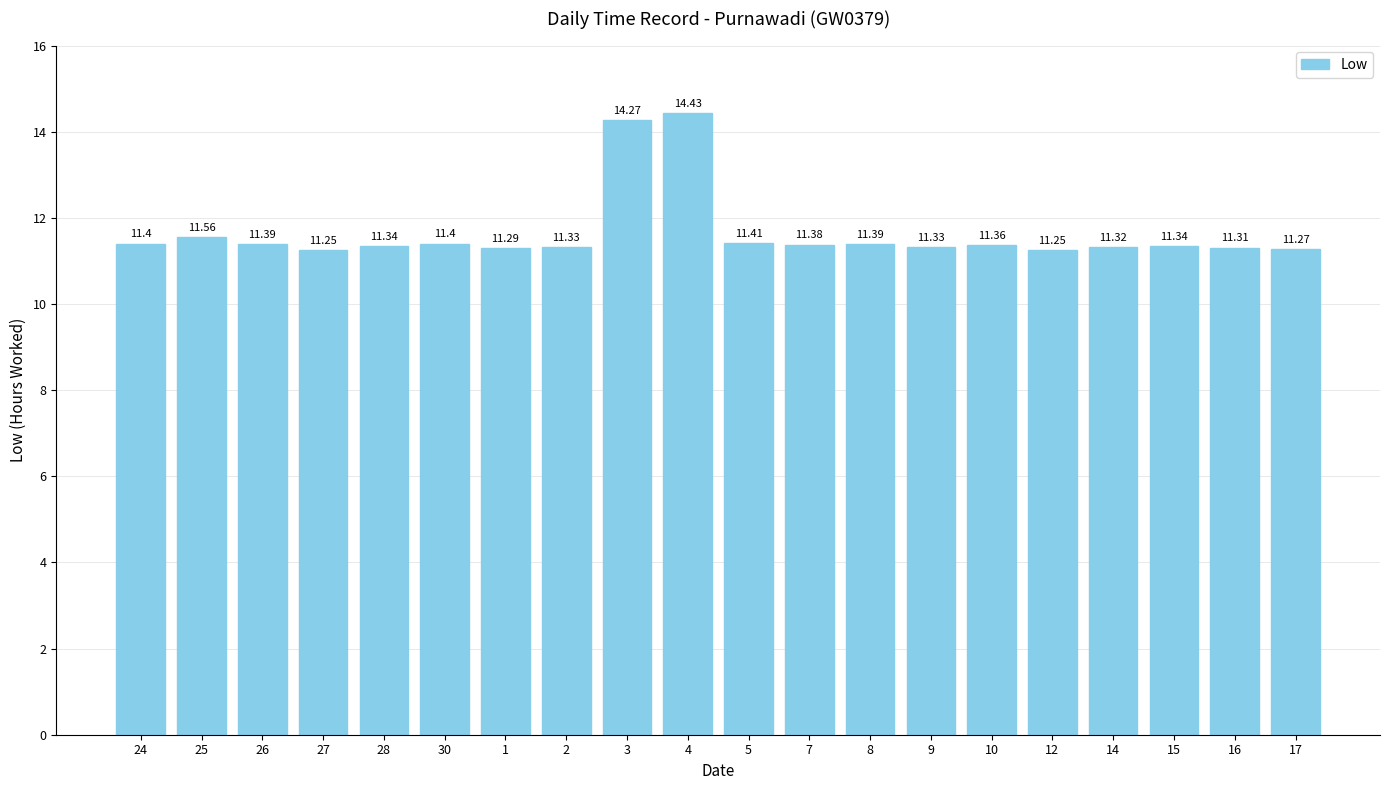

The value at 7 is 11.4. True or false?

True